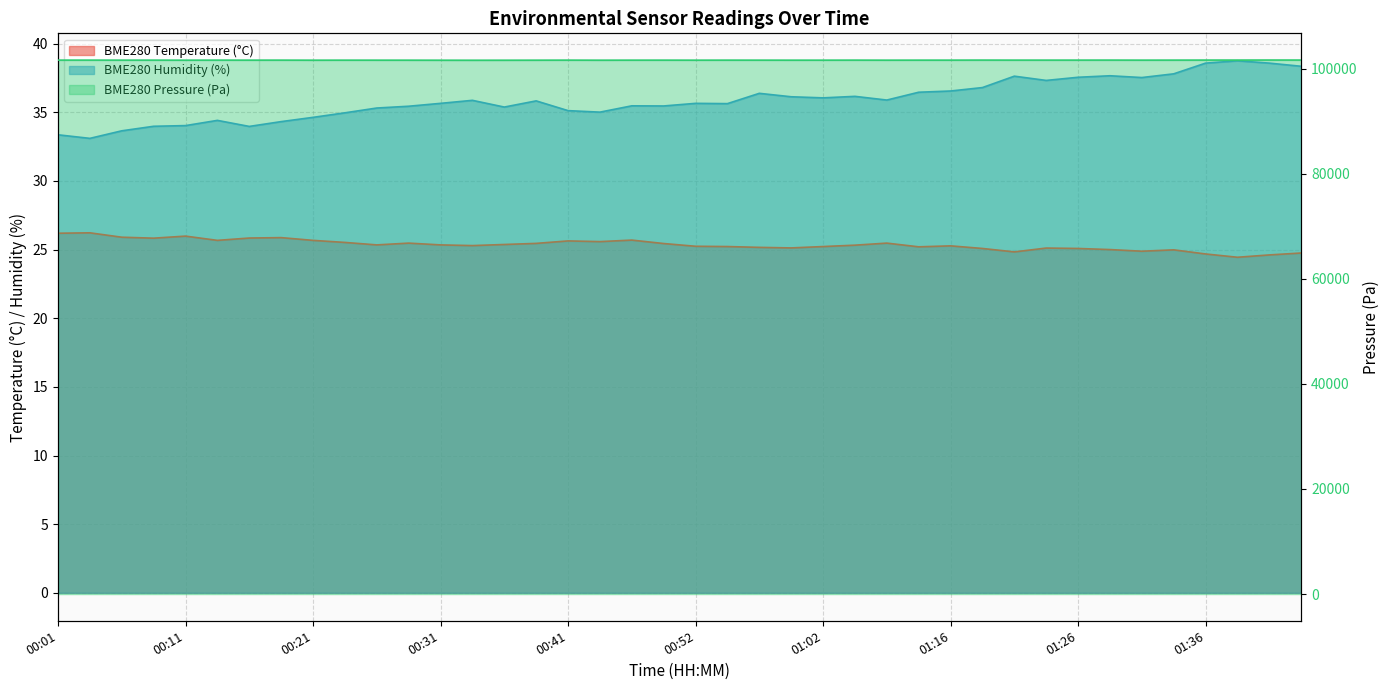

Which series changed the most between 00:41 and 01:41?

BME280_pressure